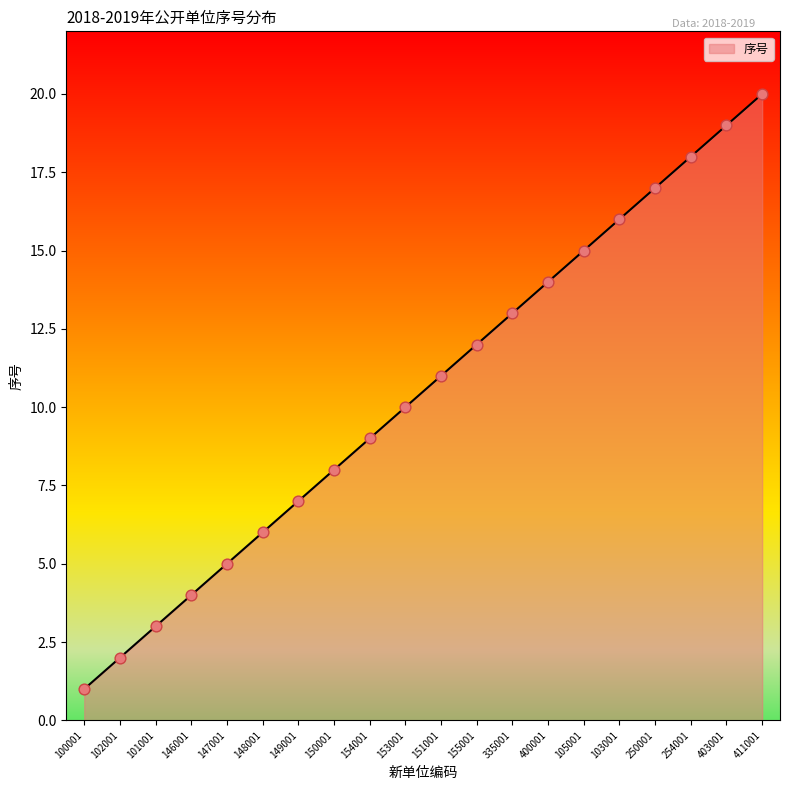

What is the change in value from 100001 to 148001?

+5